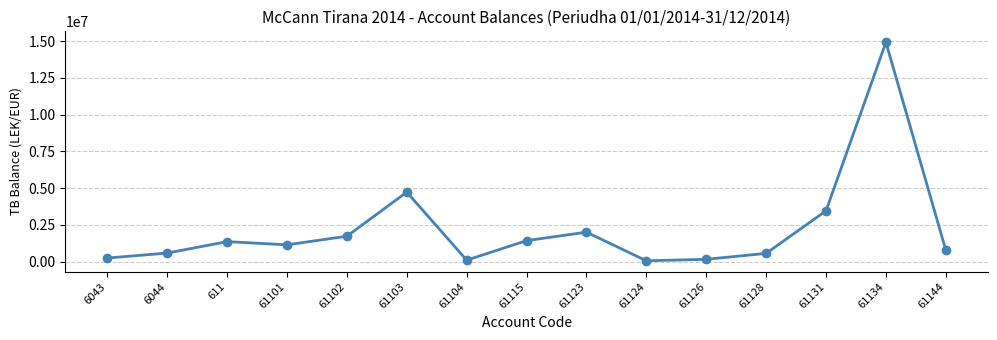

What is the ratio of the value at 611 to the value at 61103?

0.3